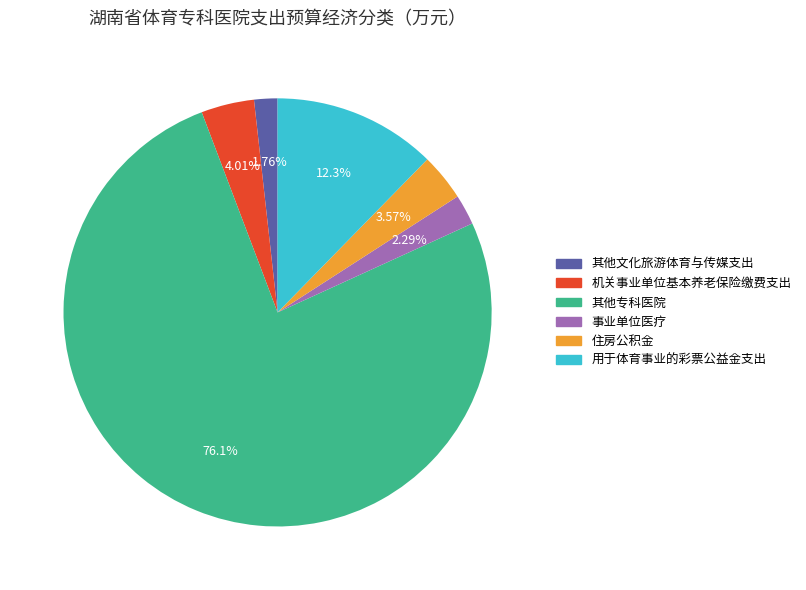

What percentage is the 机关事业单位基本养老保险缴费支出 slice, to the nearest percent?

4%